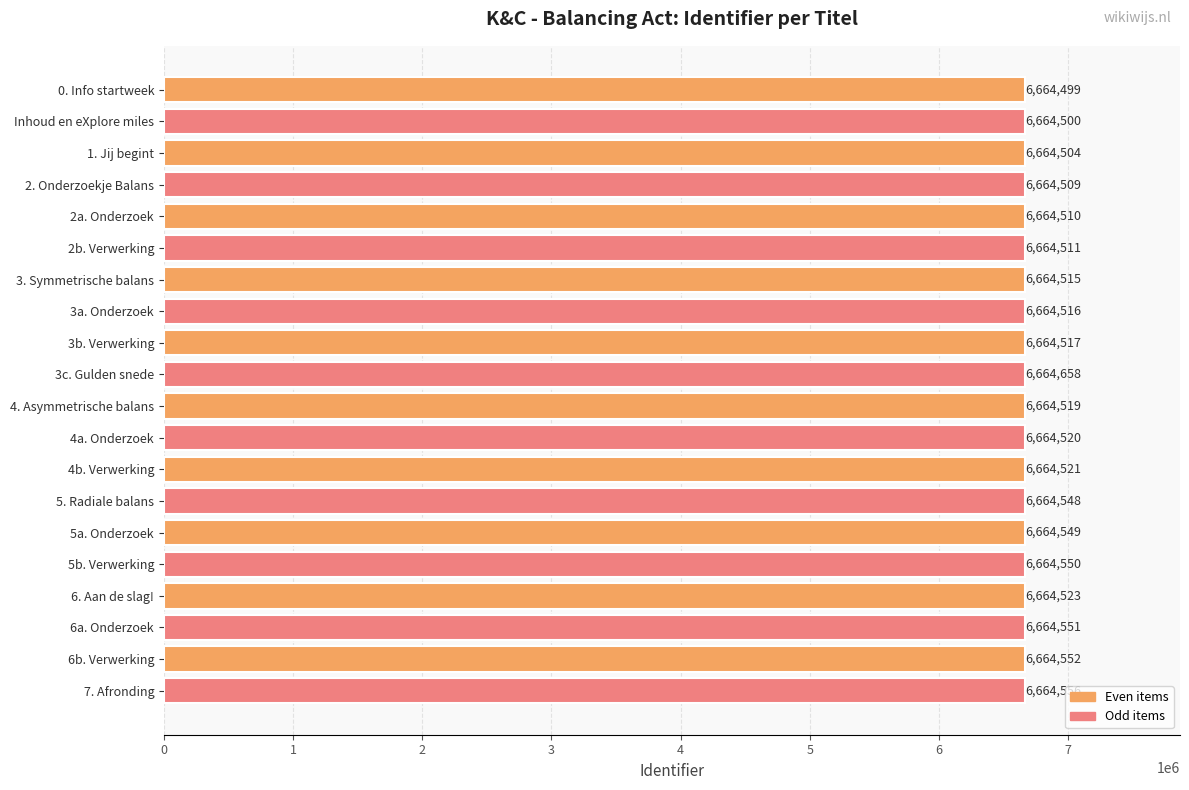

What is the sum of all values?

133290628